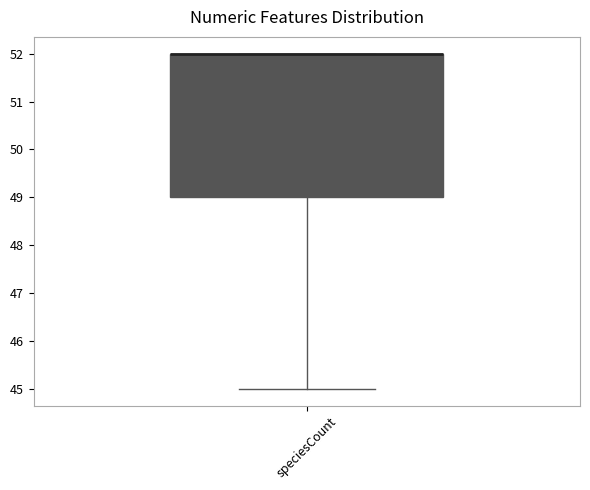

Transcribe this box plot: give where the median line is, the range the box spans, and where the two whiskers end, as read against the y-axis. The values are not printed on the chart, so give them approximately, as read against the axis.

median 52 (drawn on the box's upper edge), box 49 to 52, whiskers 45 to 52